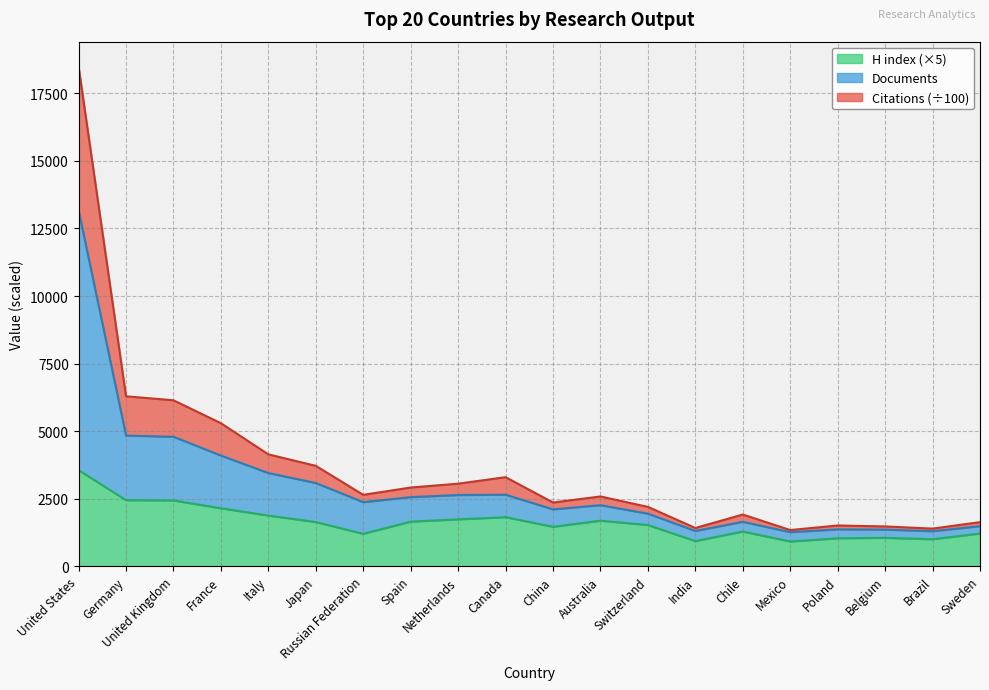

Is it true that H index (×5) equals 1210.0 at Sweden?

True